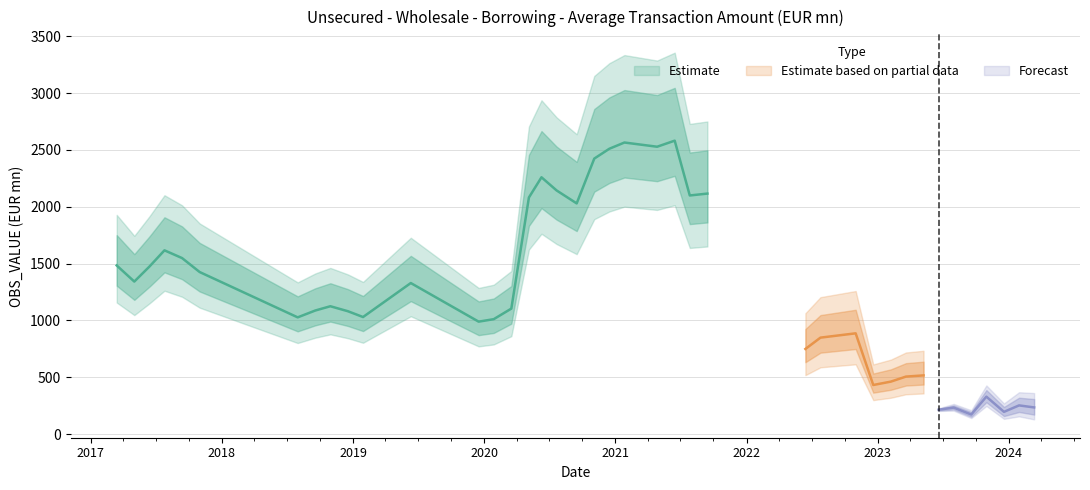

What is the difference between the second highest and second lowest values?

2370.8